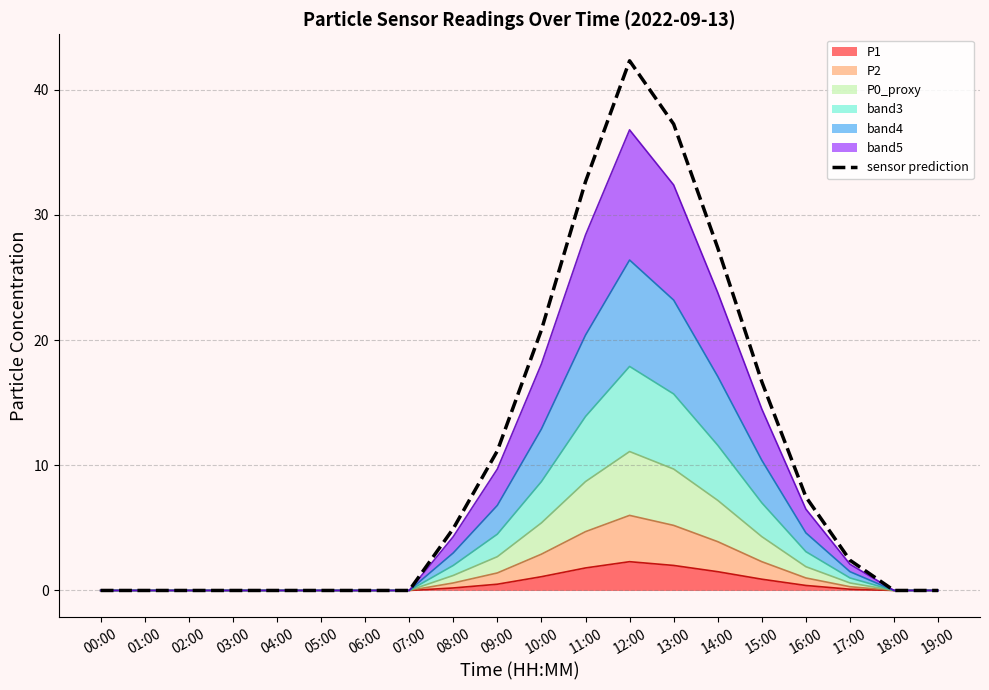

What is the difference between the maximum and minimum values?

42.3